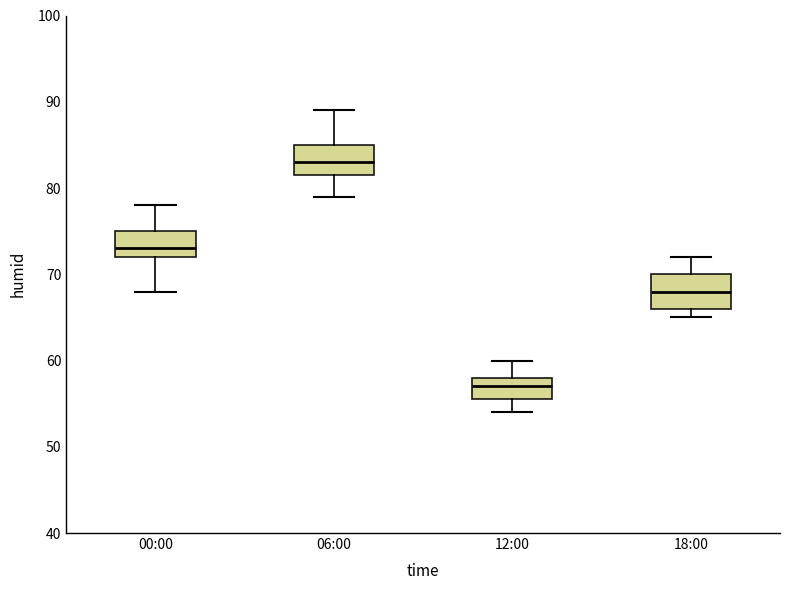

Reading left to right, transcribe this box plot: for each box, give where its median line is, the range the box spans, and where its two whiskers end, as read against the y-axis. The values are not printed on the chart, so give them approximately, as read against the axis.

00:00: median 73, box 72 to 75, whiskers 68 to 78
06:00: median 83, box 82 to 85, whiskers 79 to 89
12:00: median 57, box 56 to 58, whiskers 54 to 60
18:00: median 68, box 66 to 70, whiskers 65 to 72